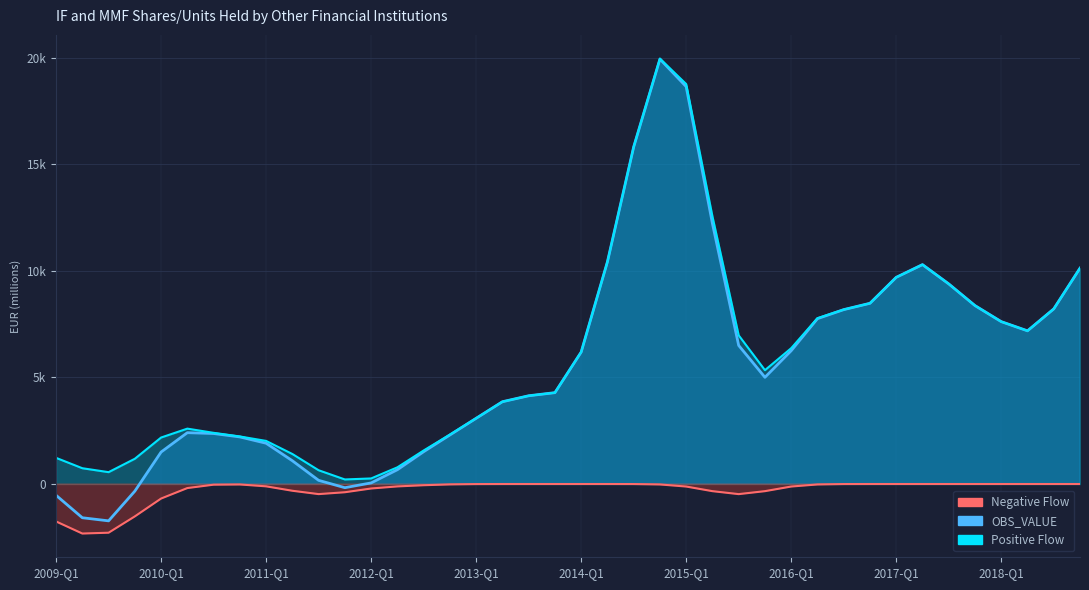

What is the highest value of the OBS_VALUE series?

19943.1